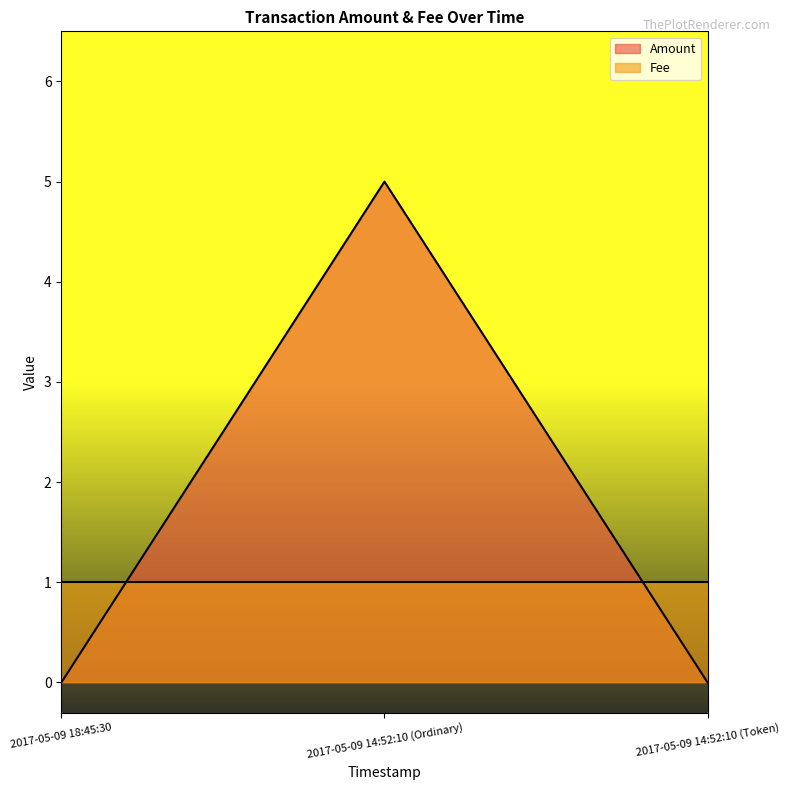

What is the maximum value shown in the chart?

5